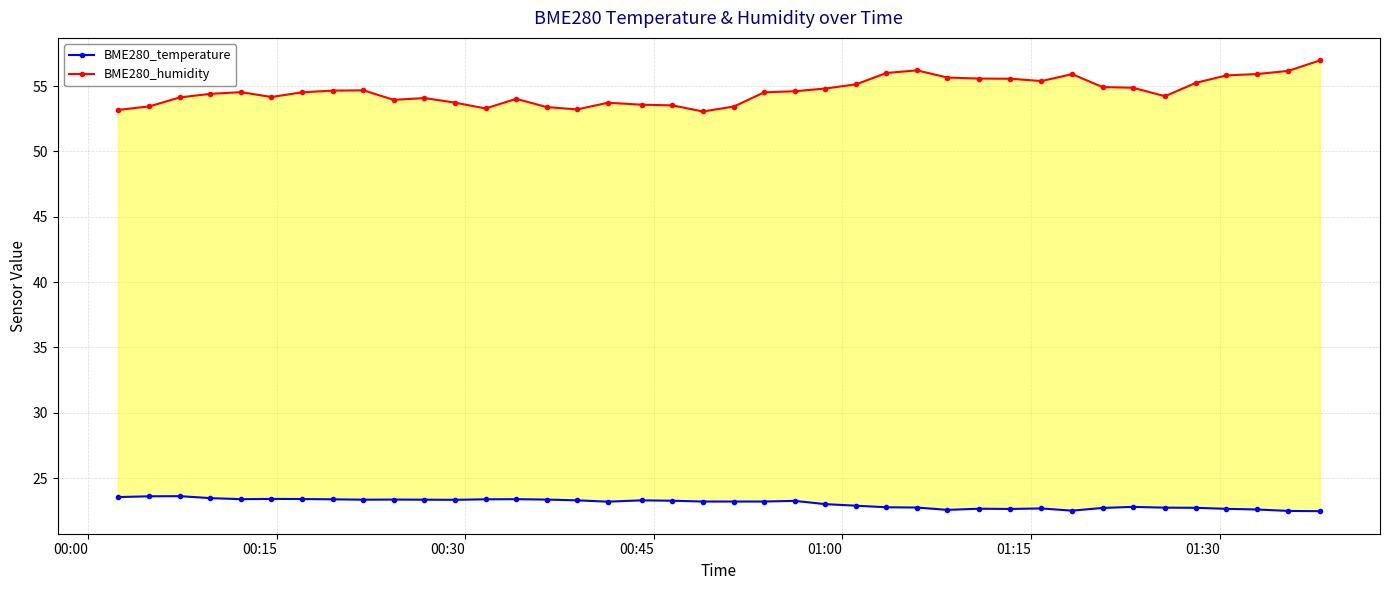

What is the difference between the second highest and minimum values in the BME280_humidity series?

3.1